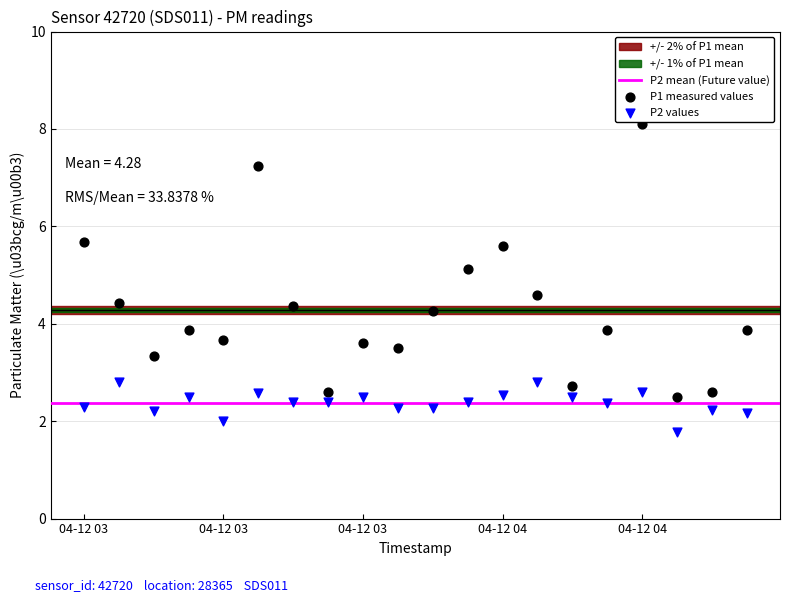

Which series has the largest Y range (max minus min)?

P1 measured values